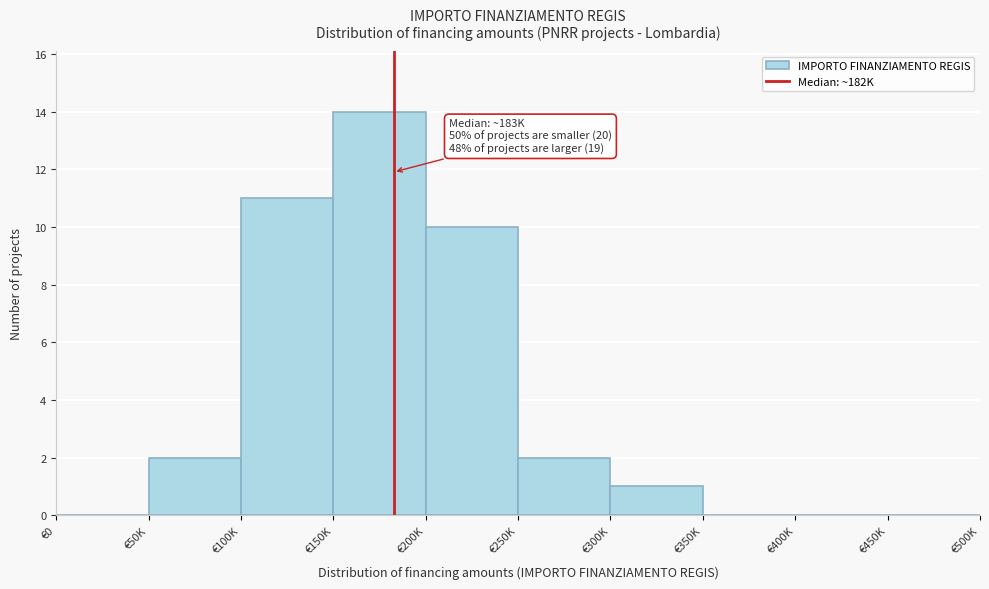

Reading right to left, transcribe all the data shown in this chart.

€450K=0	€400K=0	€350K=0	€300K=1	€250K=2	€200K=10	€150K=14	€100K=11	€50K=2	€0=0